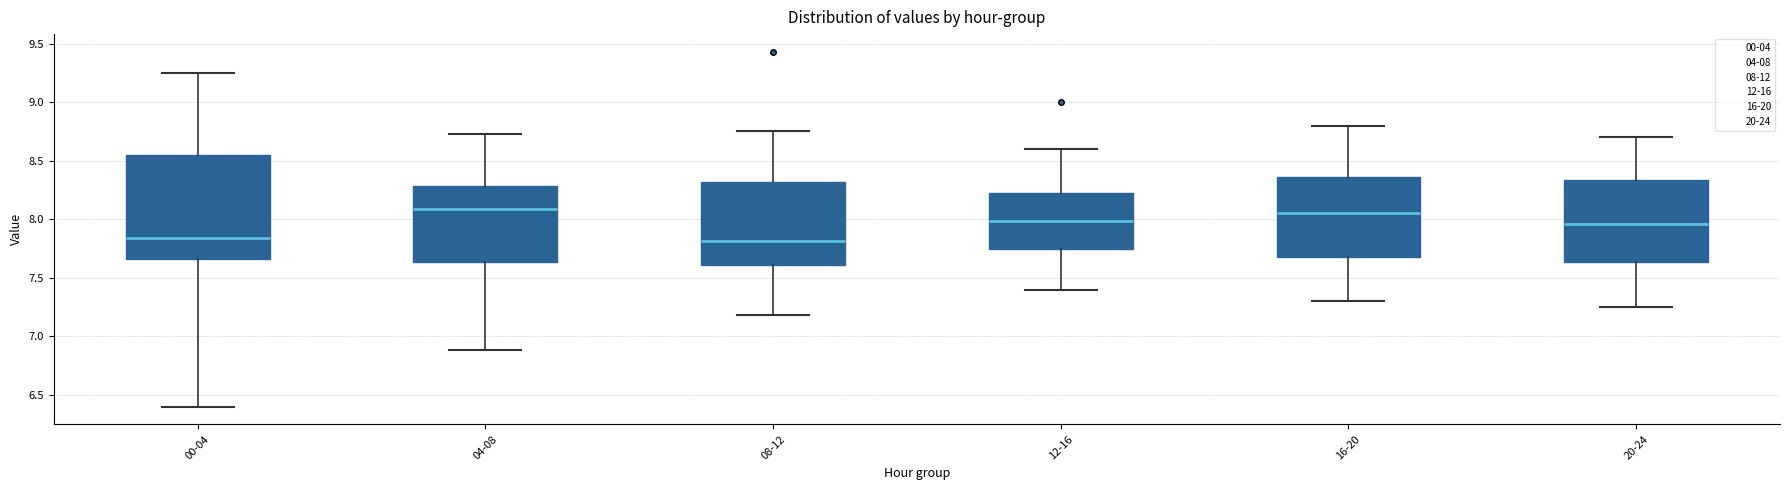

Which box is the tallest, from its lower edge to its upper edge?

00-04